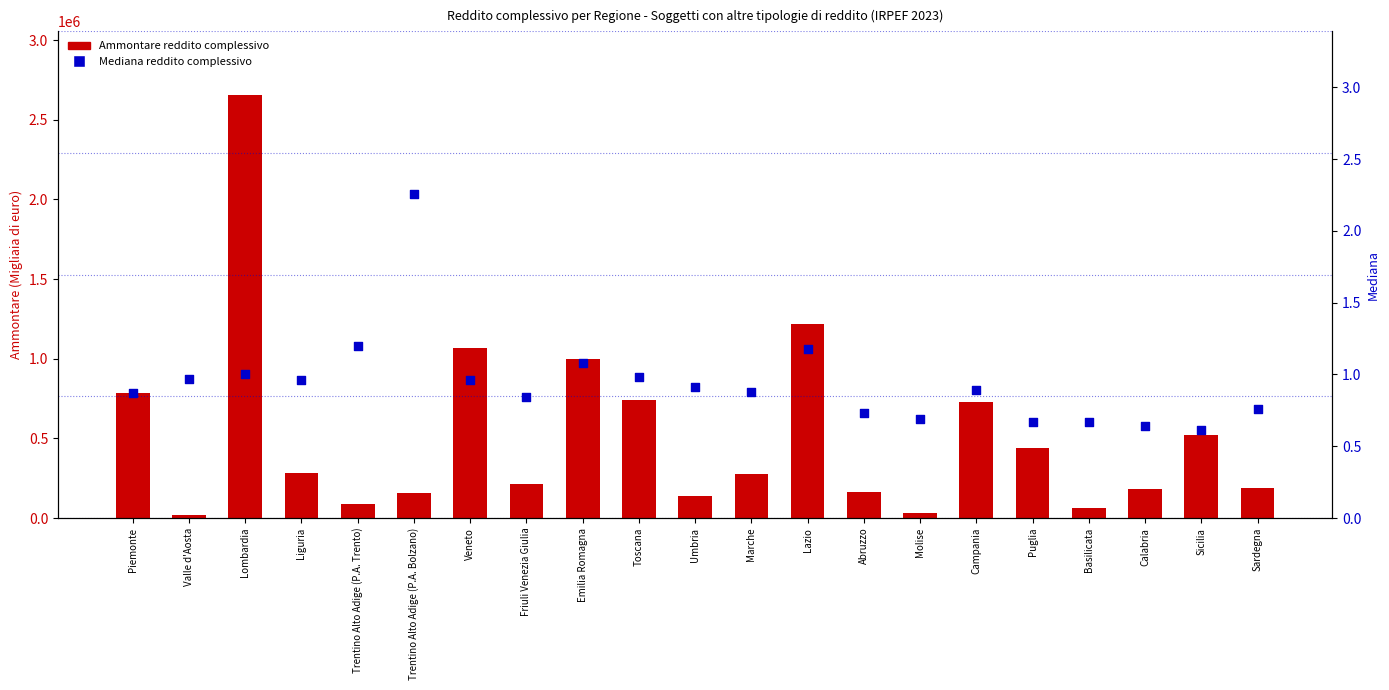

What is the total value across all series at Puglia?

436664.7